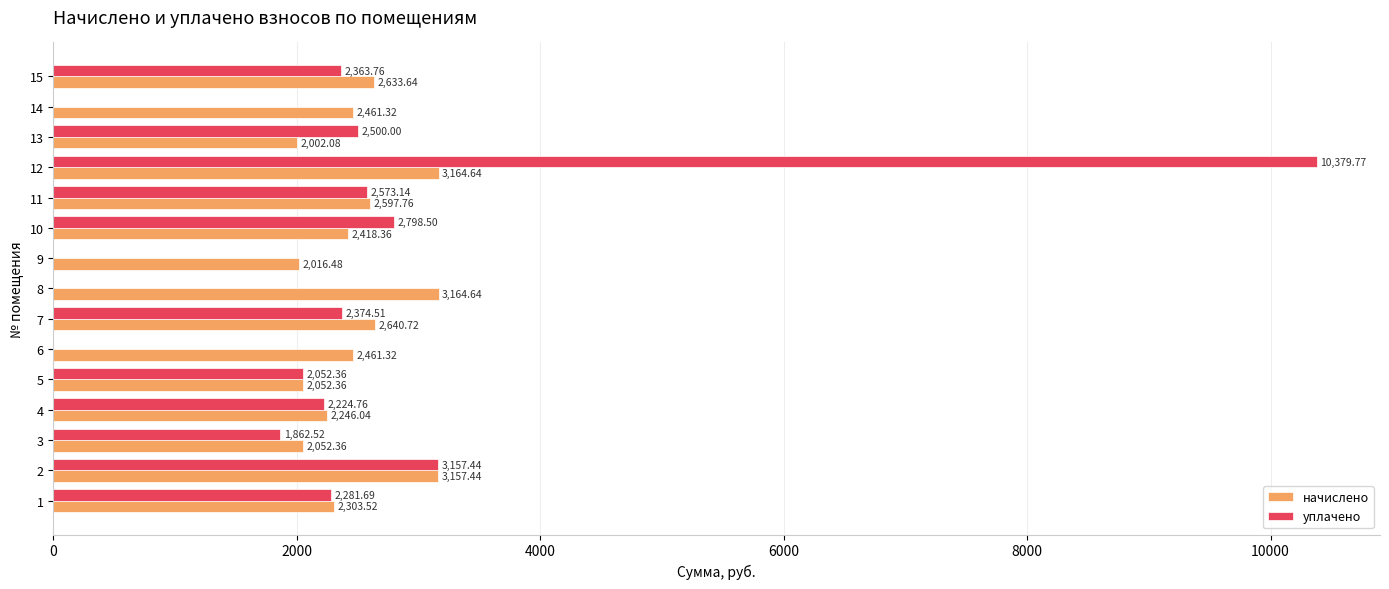

How many distinct data groups are displayed?

2